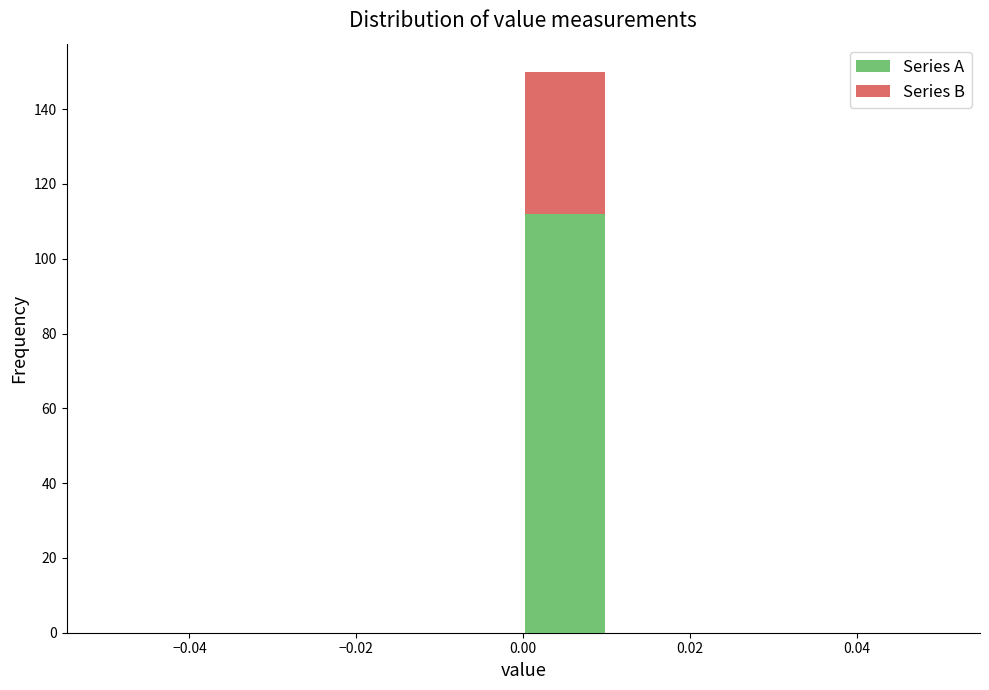

Reading left to right, transcribe this chart: for each stacked bar, give the range it covers on the x-axis and its total height. The values are not printed on the chart, so give them approximately, as read against the axis.

-0.05 to -0.04: 0
-0.04 to -0.03: 0
-0.03 to -0.02: 0
-0.02 to -0.01: 0
-0.01 to 0.00: 0
0.00 to 0.01: 150
0.01 to 0.02: 0
0.02 to 0.03: 0
0.03 to 0.04: 0
0.04 to 0.05: 0